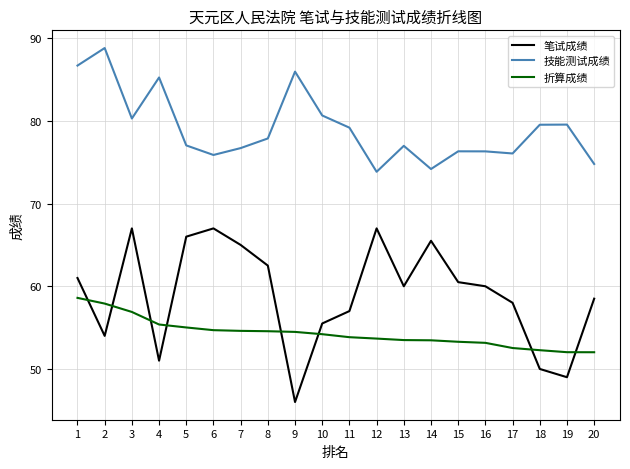

Between 13 and 18, which series saw the biggest shift?

笔试成绩